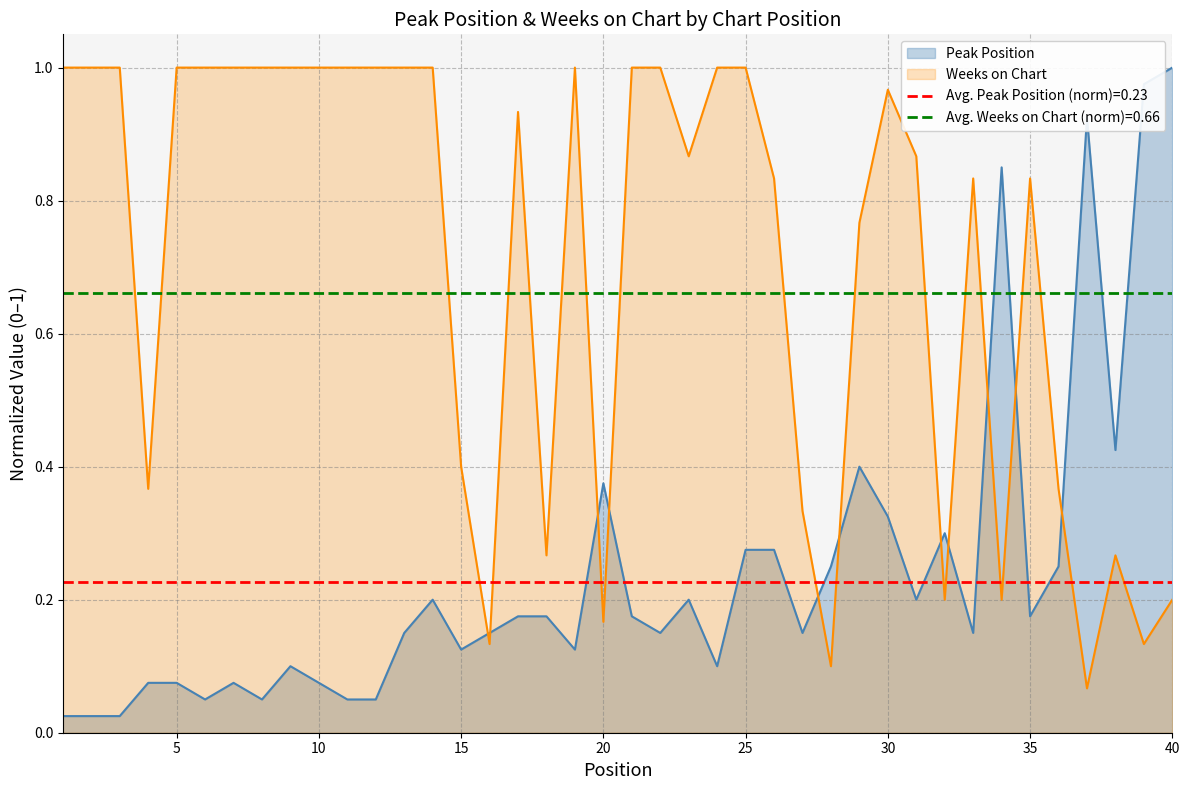

At 25, list the series in order from smallest to largest.

Peak Position, Weeks on Chart